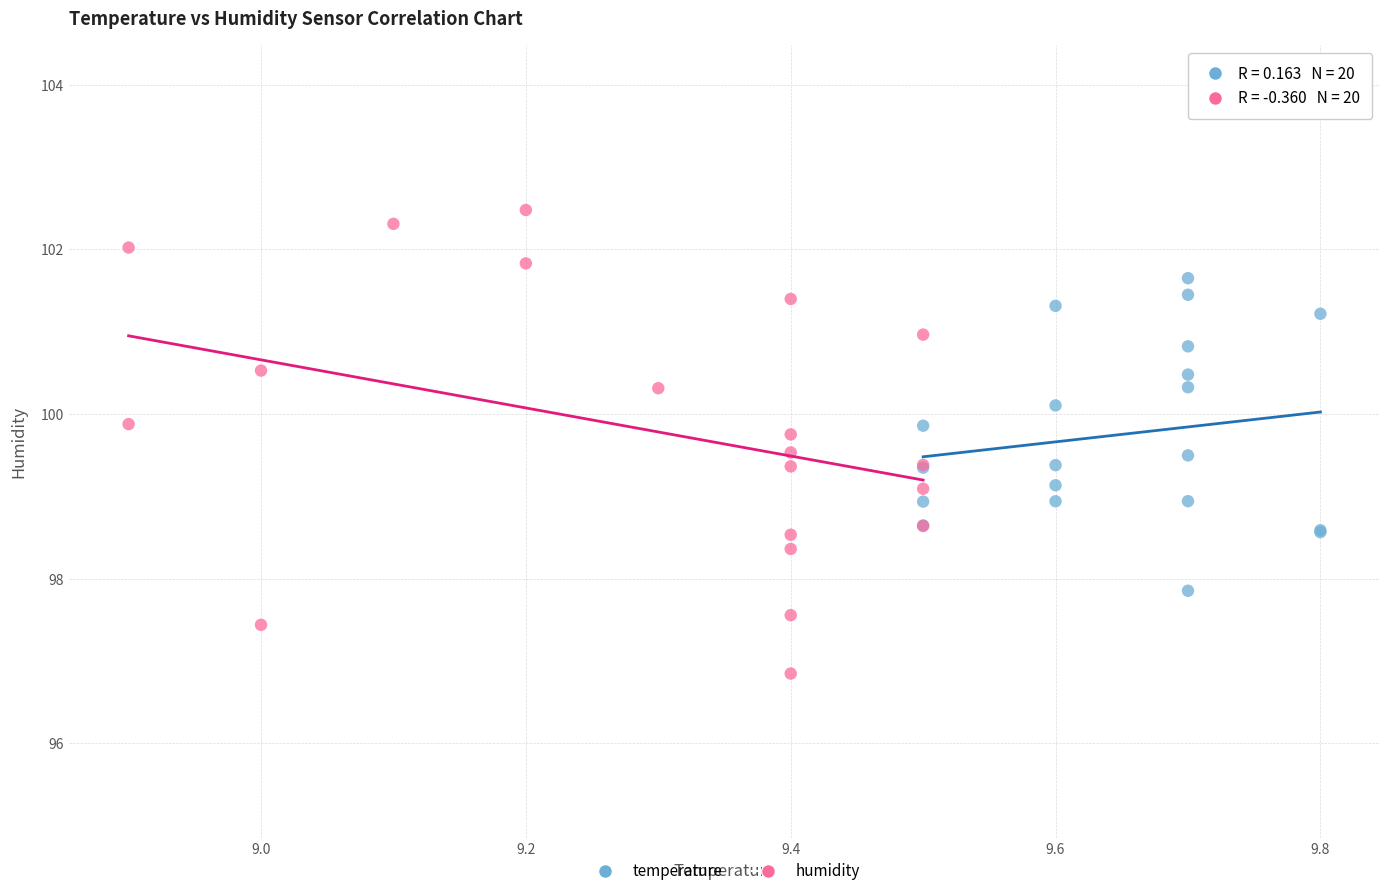

Which series has the widest spread of Y values?

humidity